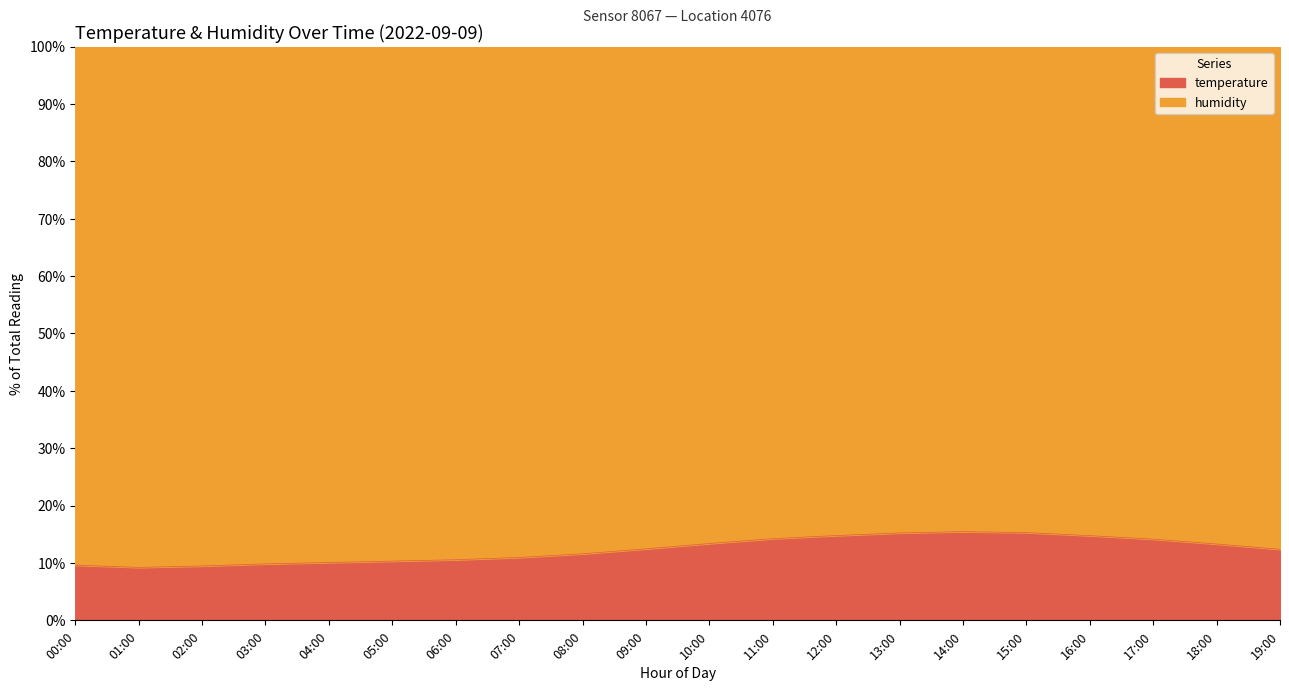

Which has a higher value, 05:00 or 14:00?

14:00